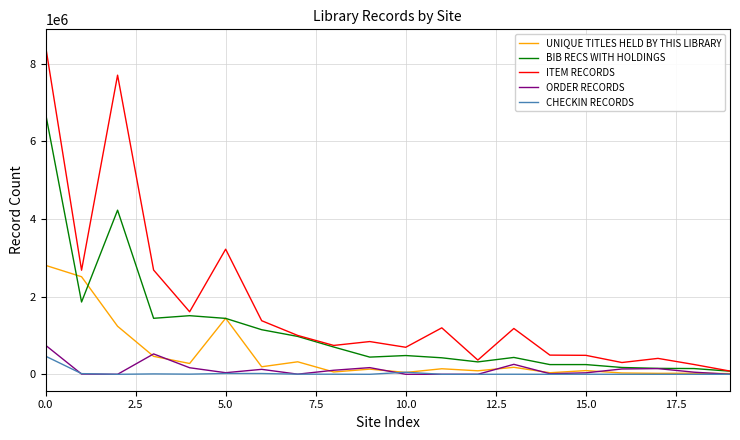

In BIB RECS WITH HOLDINGS, how many points are lower than both neighbors (excluding endpoints)?

5